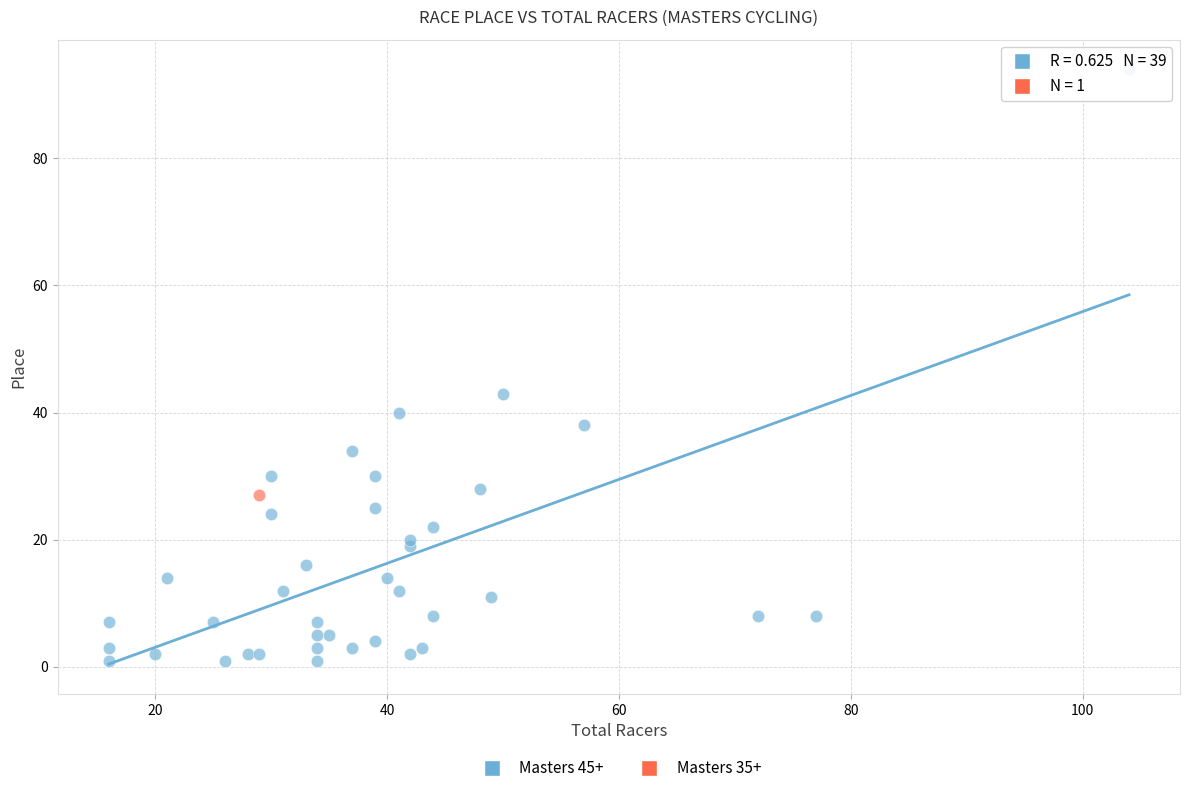

What are all the series names shown in the legend?

Masters 45+, Masters 35+